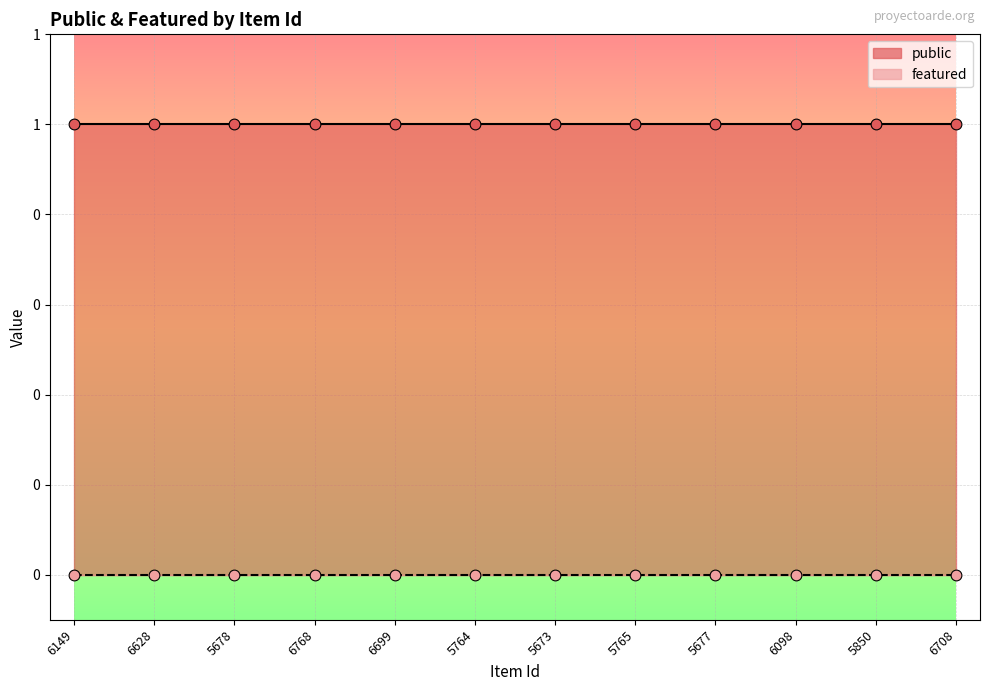

Is the value of public at 5850 greater than the value of featured at 6699?

Yes